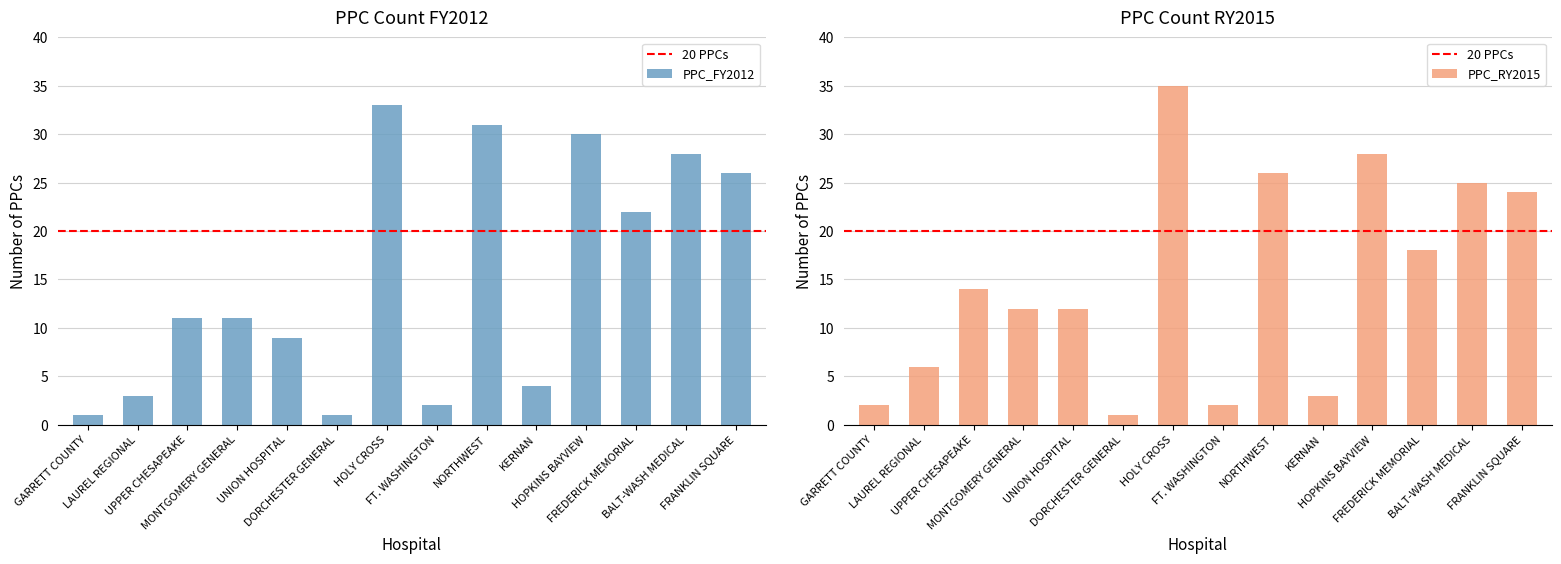

The value of PPC_RY2015 at KERNAN is 3. True or false?

True